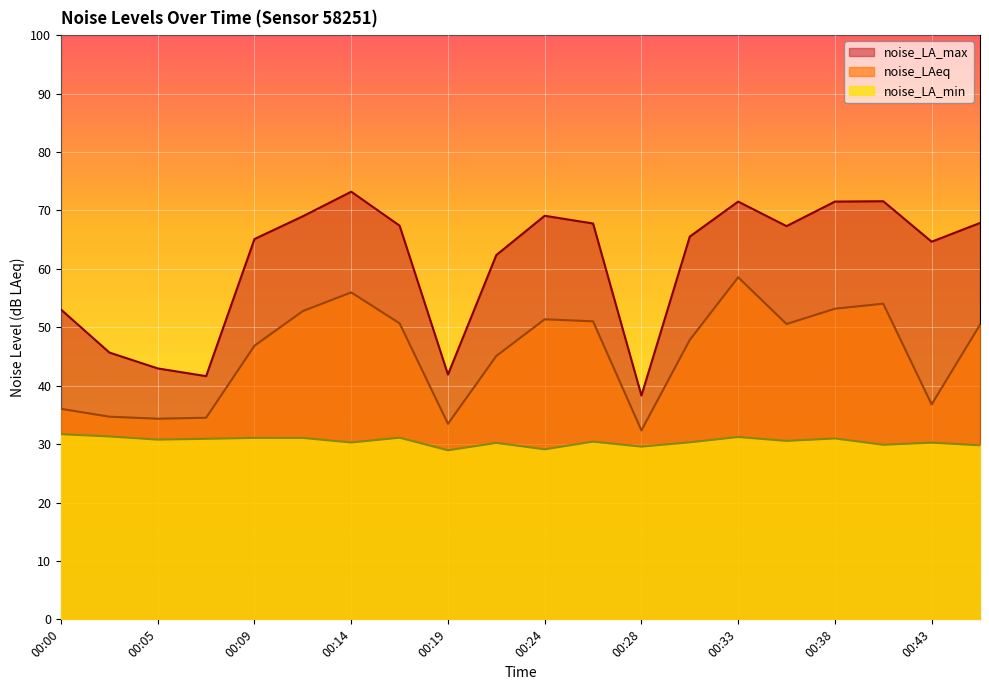

Which series has the largest total across all categories?

noise_LA_max